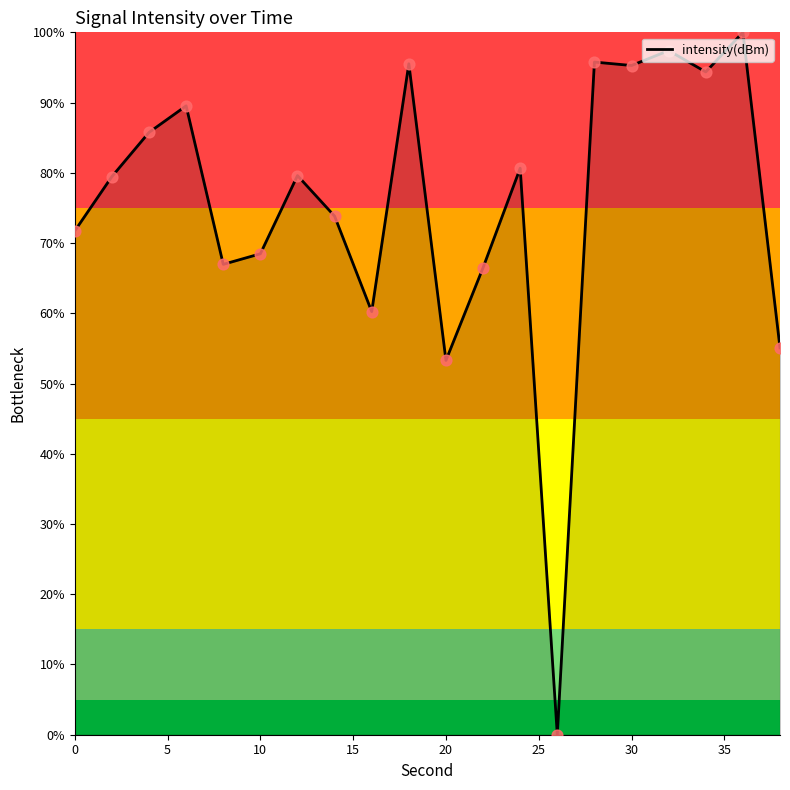

What is the difference between the maximum and minimum values?

100.0